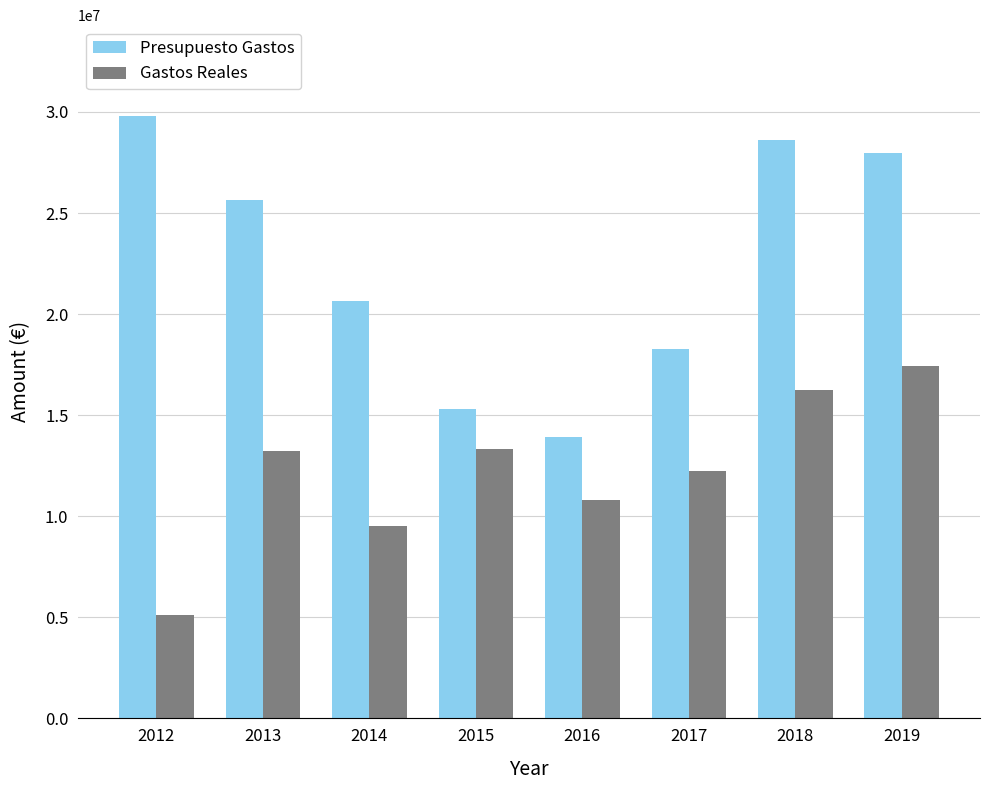

What is the difference between the Presupuesto Gastos values at 2019 and 2013?

2330885.4